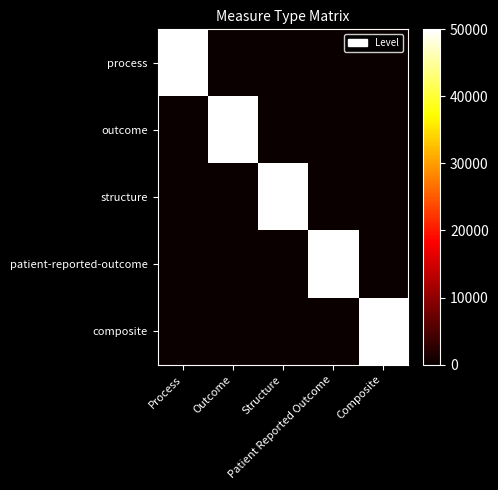

Which series changed the most between Structure and Patient Reported Outcome?

structure